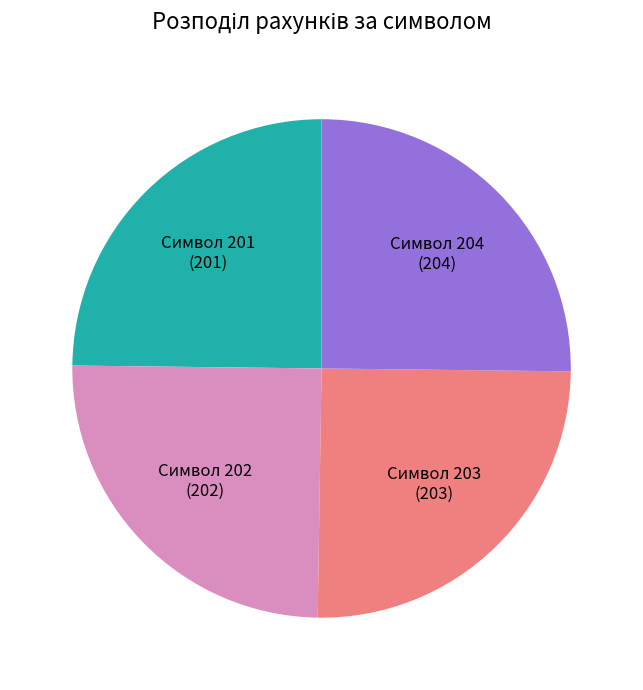

The Символ 202 slice represents 25% of the pie. True or false?

True